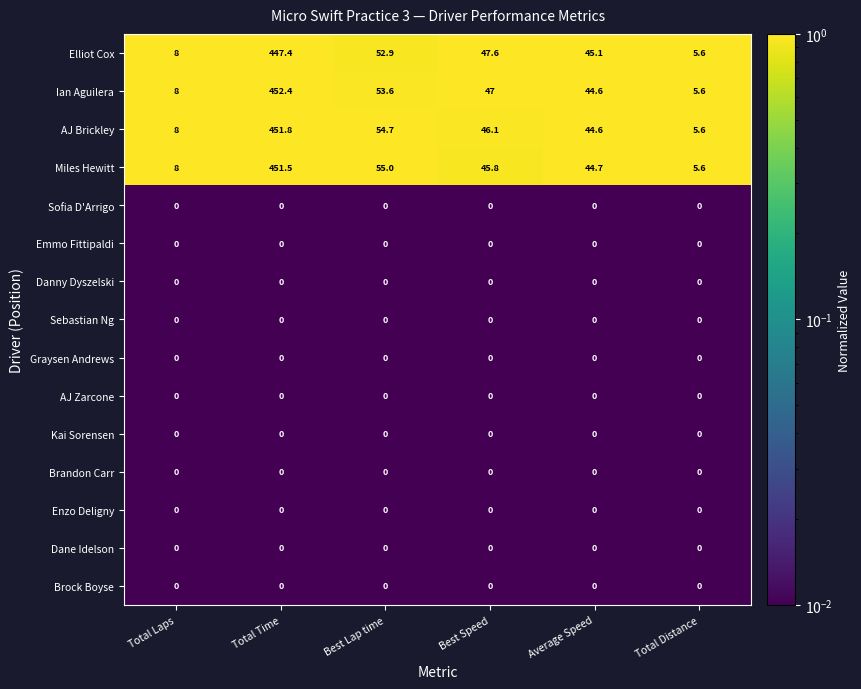

Which label corresponds to the largest value in the chart?

Total Time